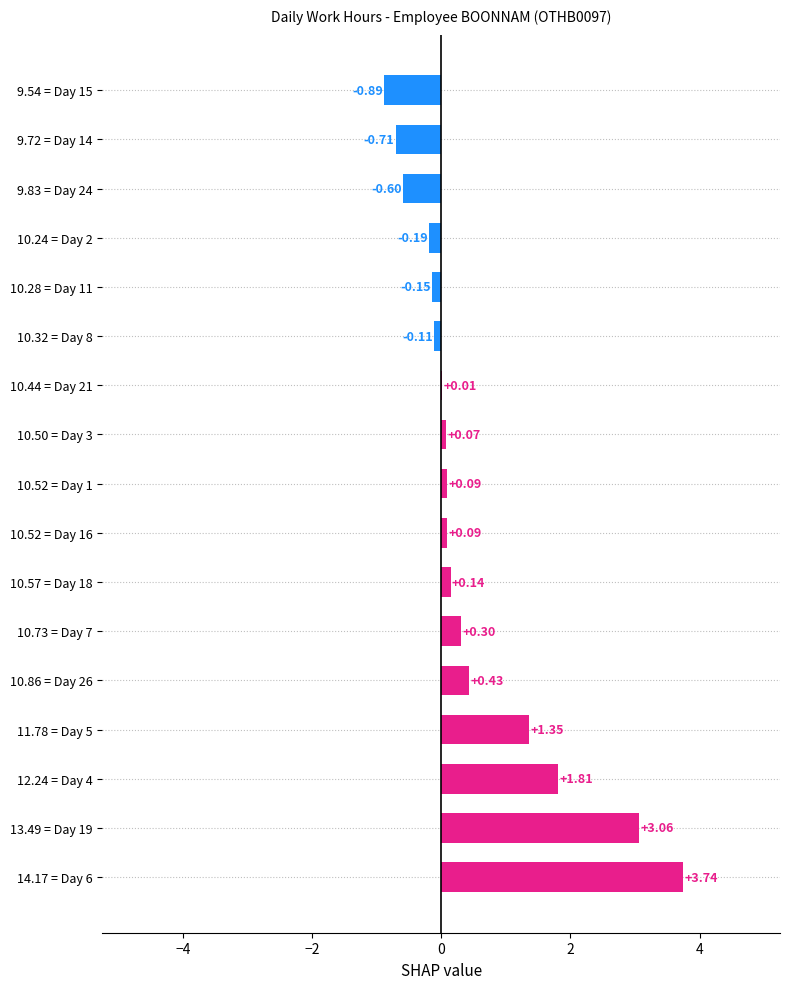

What is the sum of the values at 10.52 = Day 16 and 9.83 = Day 24?

-0.5